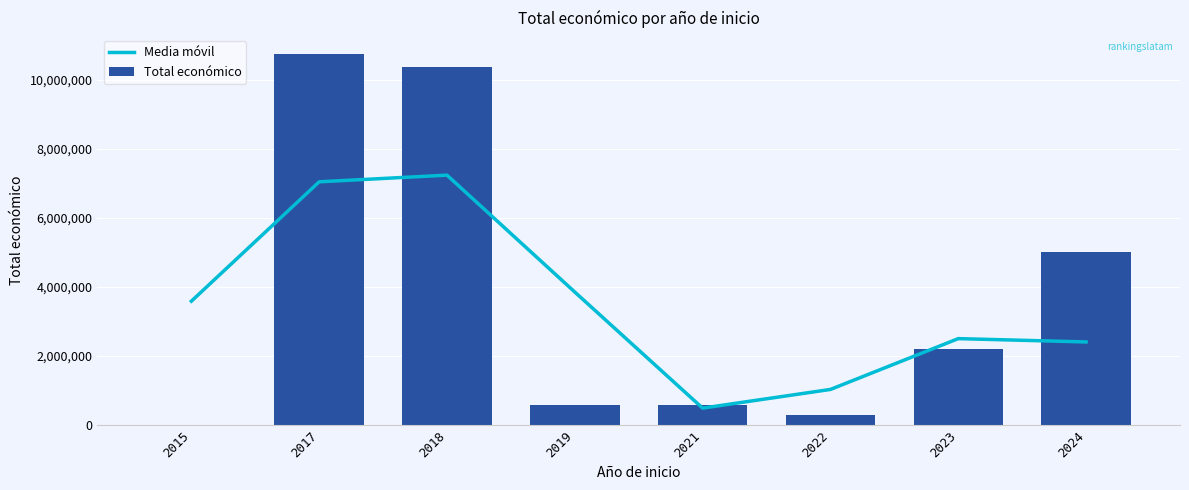

List the series in order of their peak value, lowest first.

Media móvil, Total económico